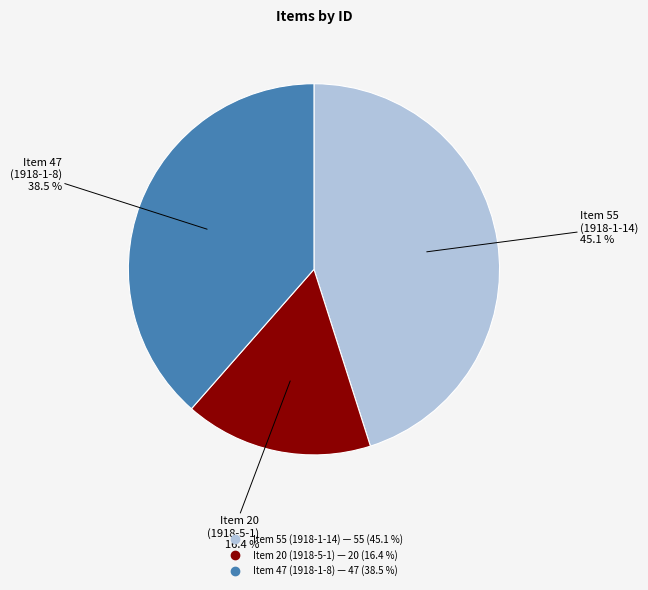

Between Item 20 (1918-5-1) and Item 47 (1918-1-8), which is larger?

Item 47 (1918-1-8)